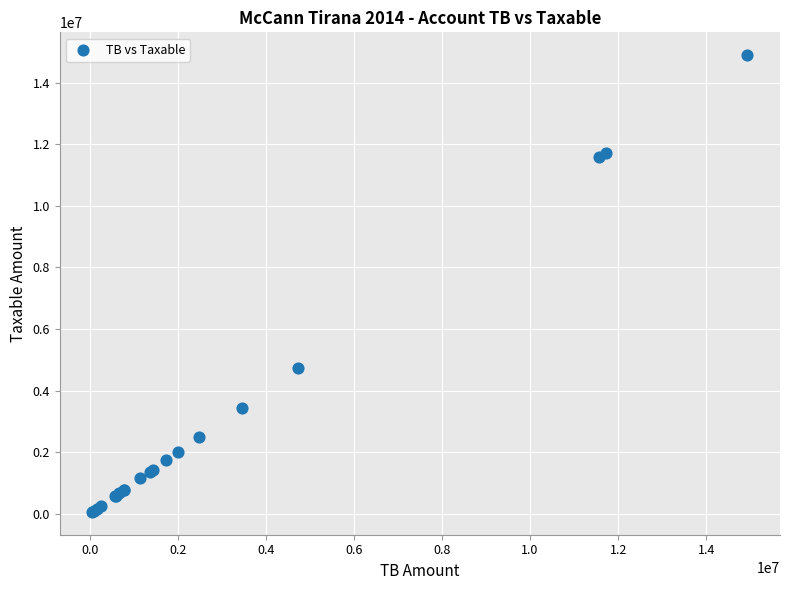

What Y value in the scatter plot is closest to 7474836?

4731146.9